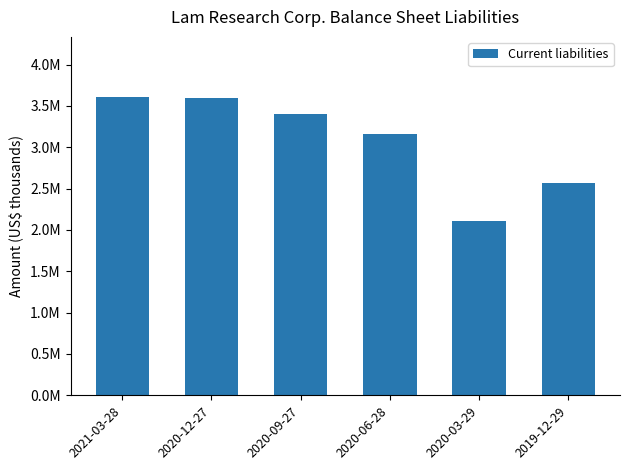

Reading left to right, transcribe all the data shown in this chart.

2021-03-28=3612333	2020-12-27=3591053	2020-09-27=3406868	2020-06-28=3162442	2020-03-29=2105661	2019-12-29=2565501